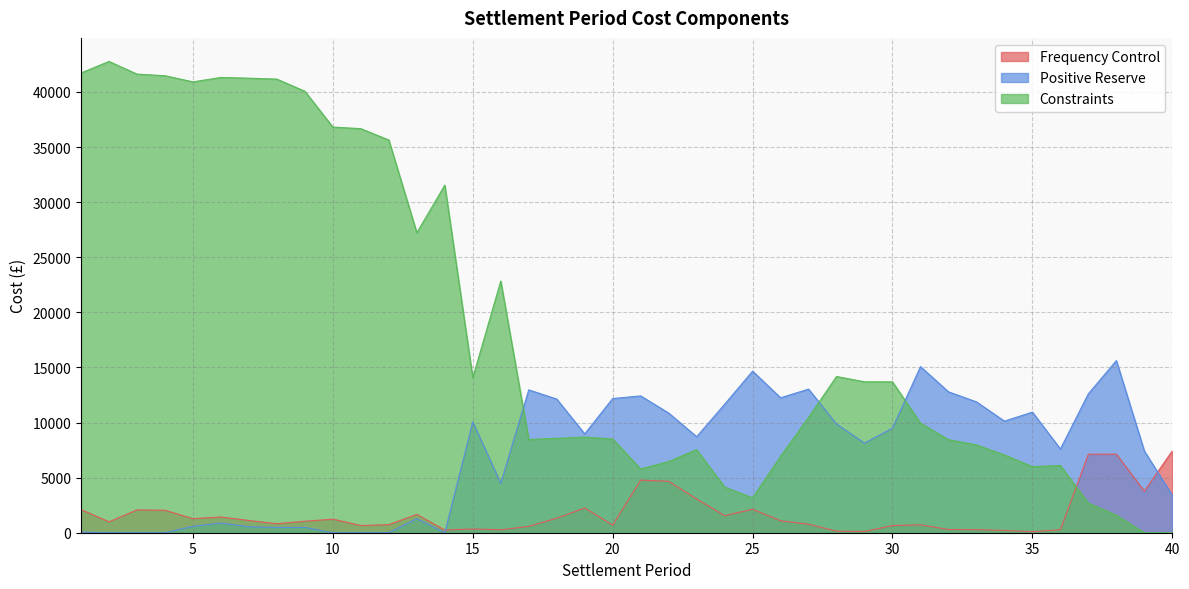

Rank the series by their maximum value, from highest to lowest.

Constraints, Positive Reserve, Frequency Control